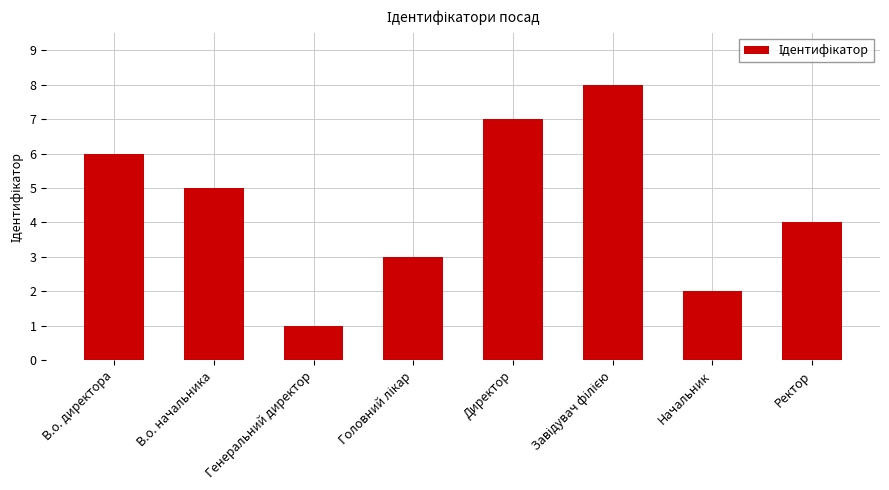

True or false: the data shows 10 at В.о. директора.

False